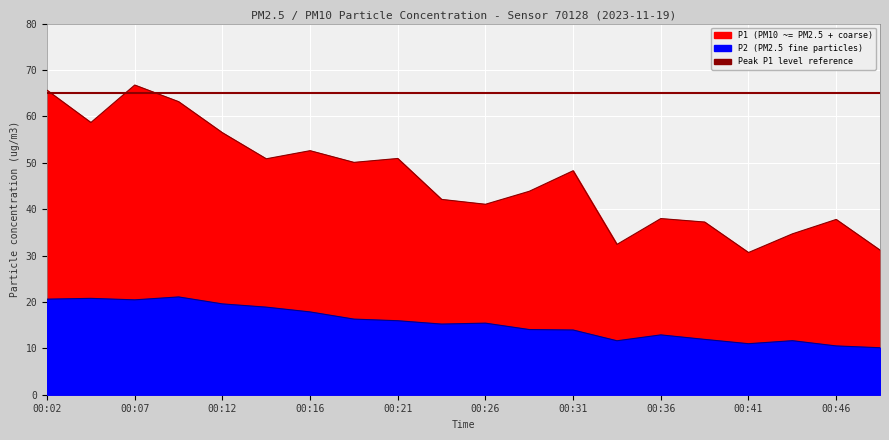

At 00:31, list the series in order from smallest to largest.

P2, P1